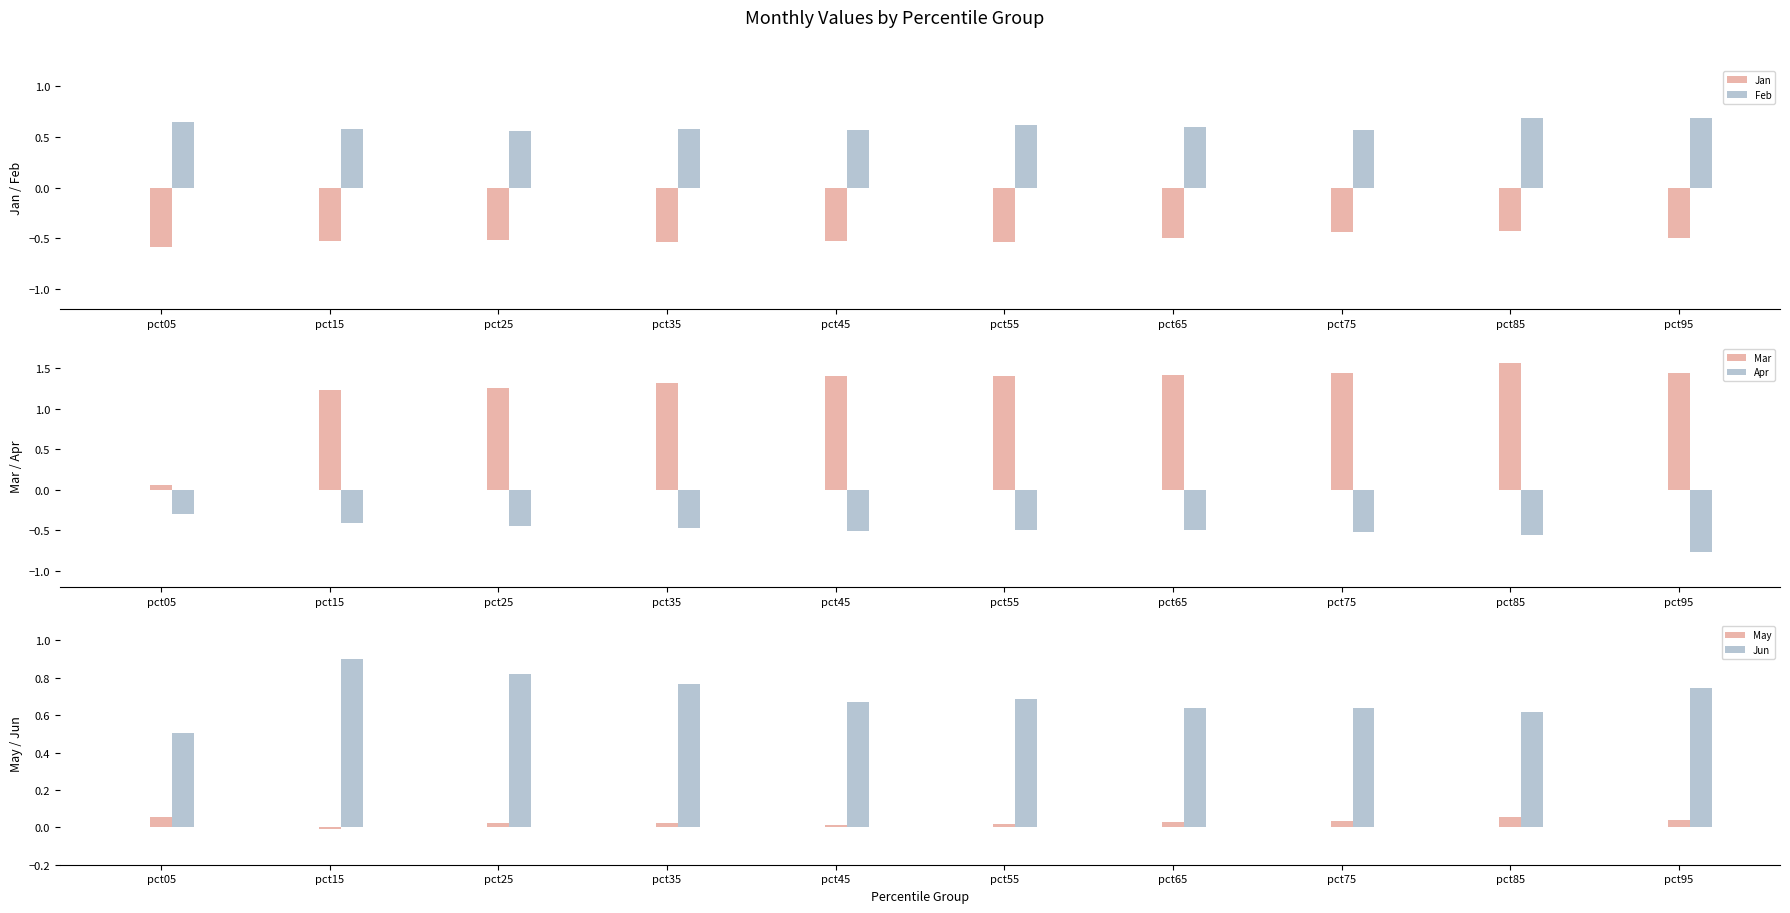

What are all the series names shown in the legend?

Jan, Feb, Mar, Apr, May, Jun